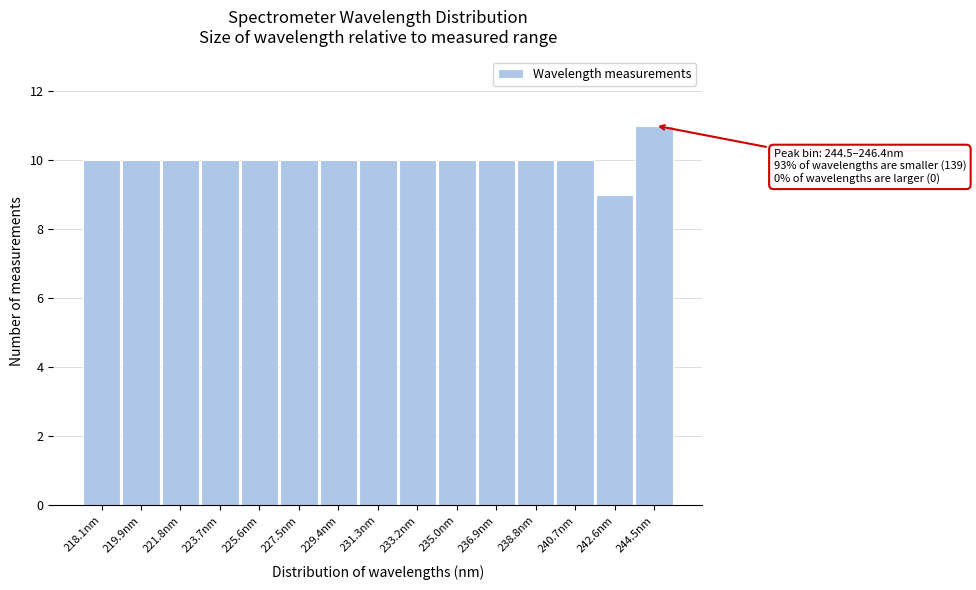

Reading left to right, what are all the values shown in this chart?

10	10	10	10	10	10	10	10	10	10	10	10	10	9	11